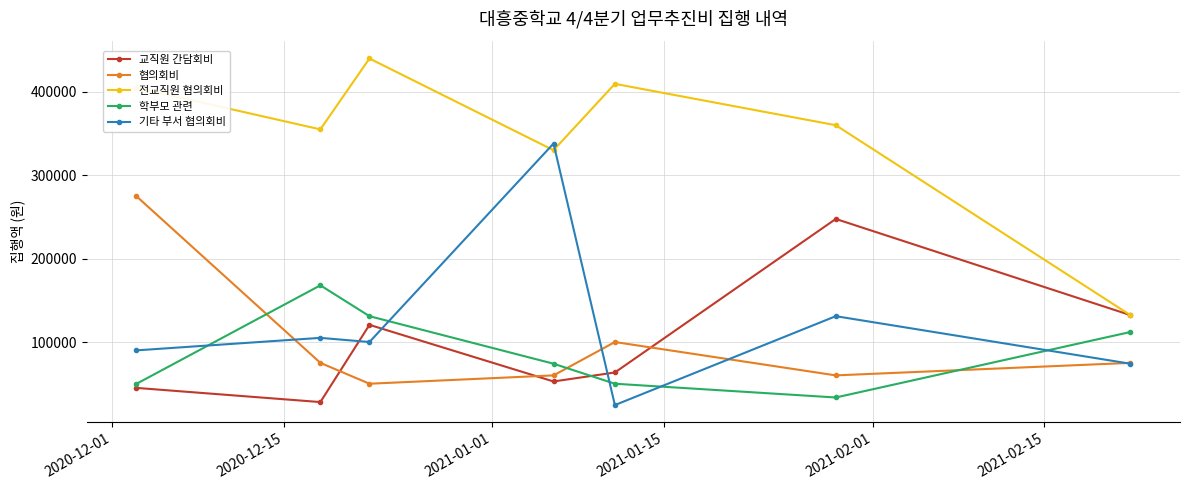

What is the average value of the 기타 부서 협의회비 series?

123200